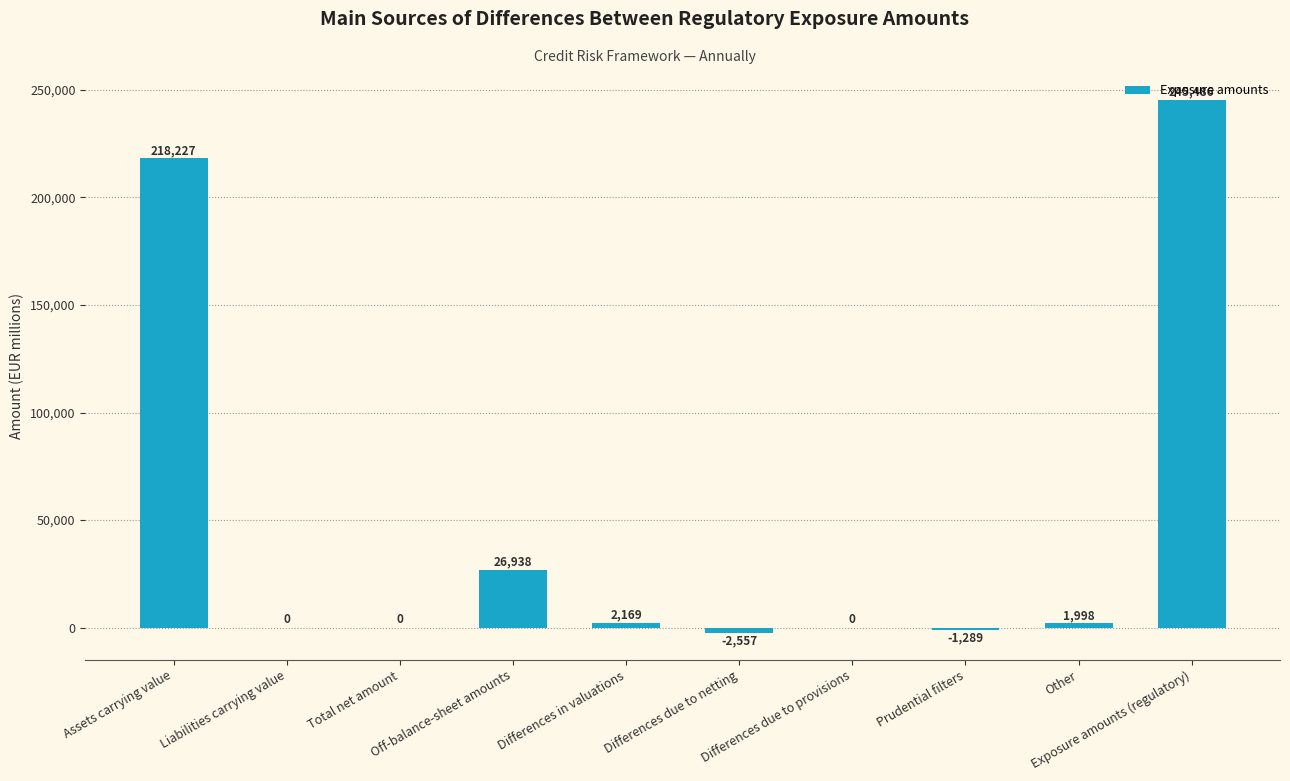

What is the sum of all values?

490972